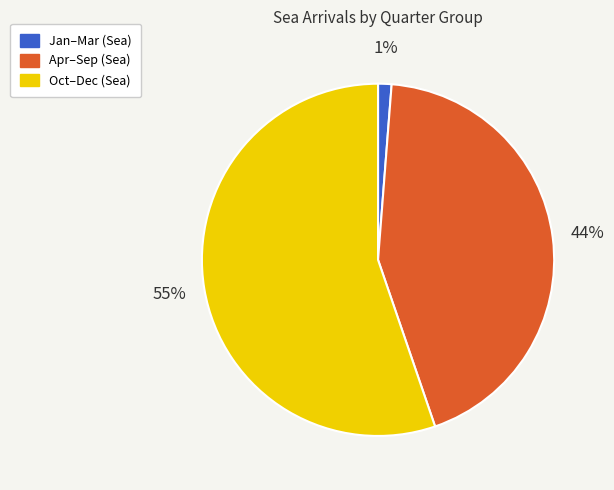

Does any single category account for the majority?

Yes